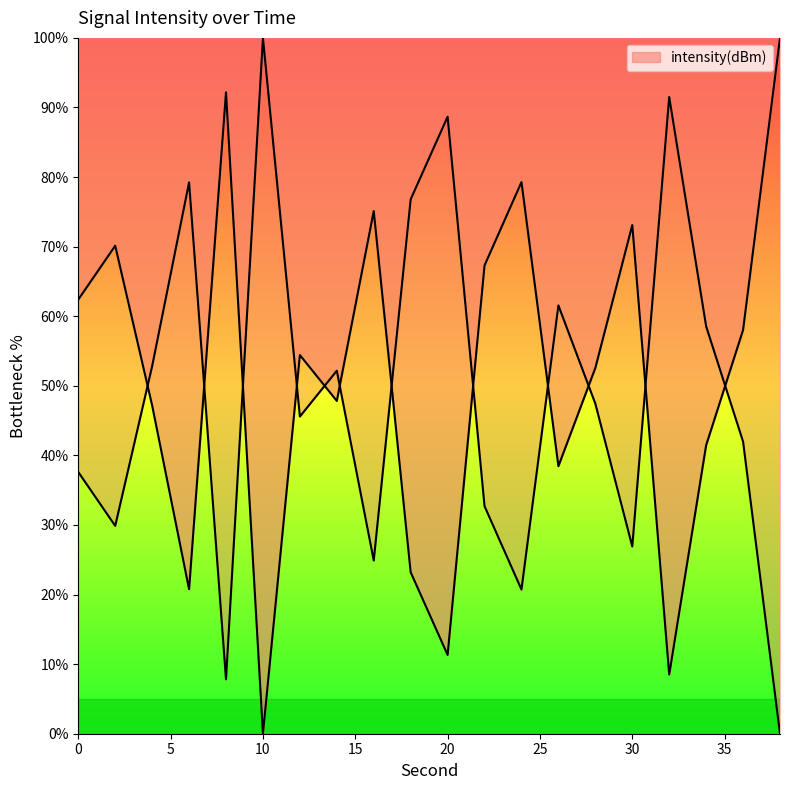

The chart shows a value of 79.3 at 24. True or false?

True